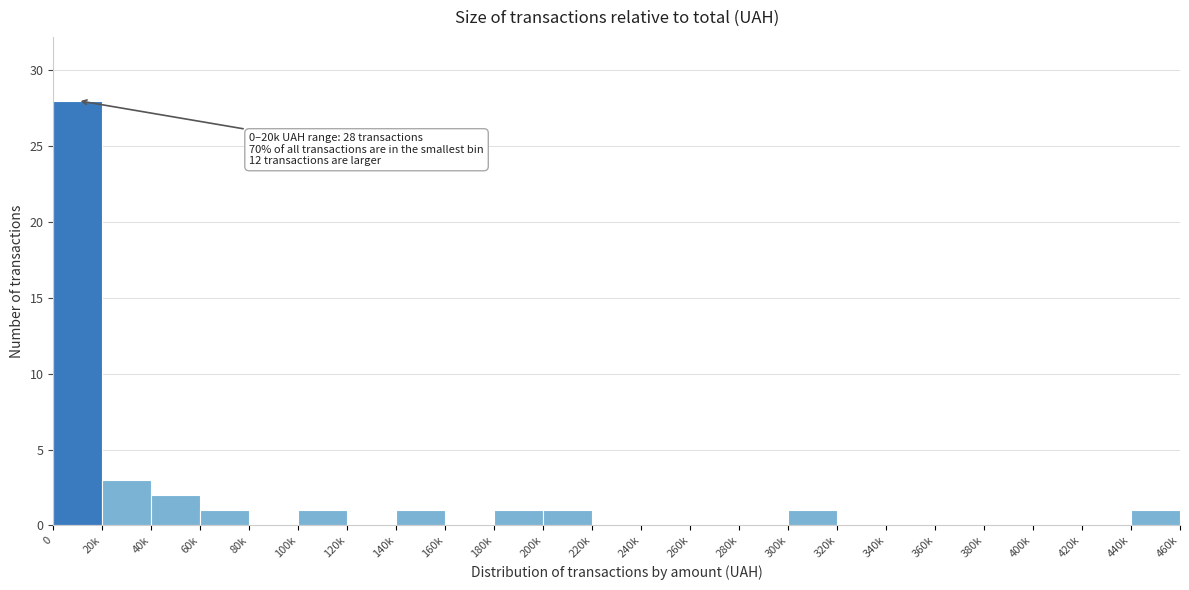

Reading right to left, what are all the values shown in this chart?

440k=1	420k=0	400k=0	380k=0	360k=0	340k=0	320k=0	300k=1	280k=0	260k=0	240k=0	220k=0	200k=1	180k=1	160k=0	140k=1	120k=0	100k=1	80k=0	60k=1	40k=2	20k=3	0=28